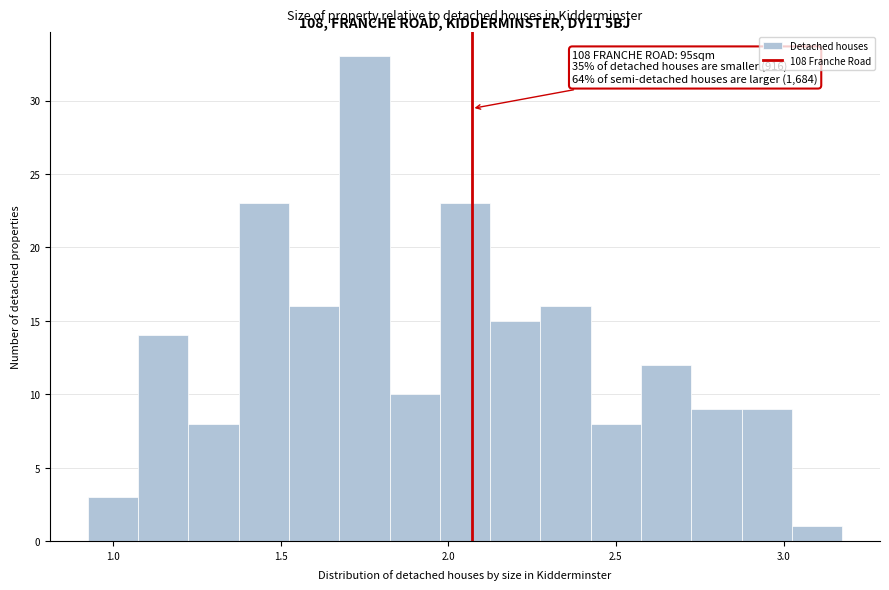

Around what value on the x-axis is the tallest bar? Give the approximate position of its centre, as read against the axis.

1.75